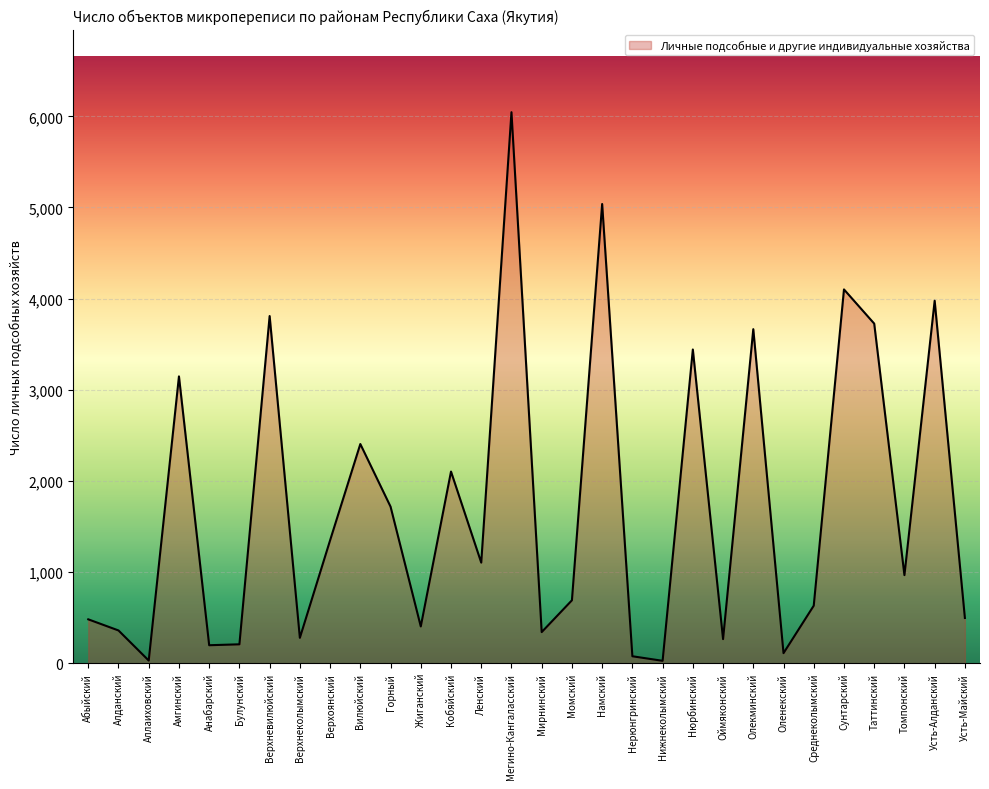

Does the chart have visible grid lines?

Yes